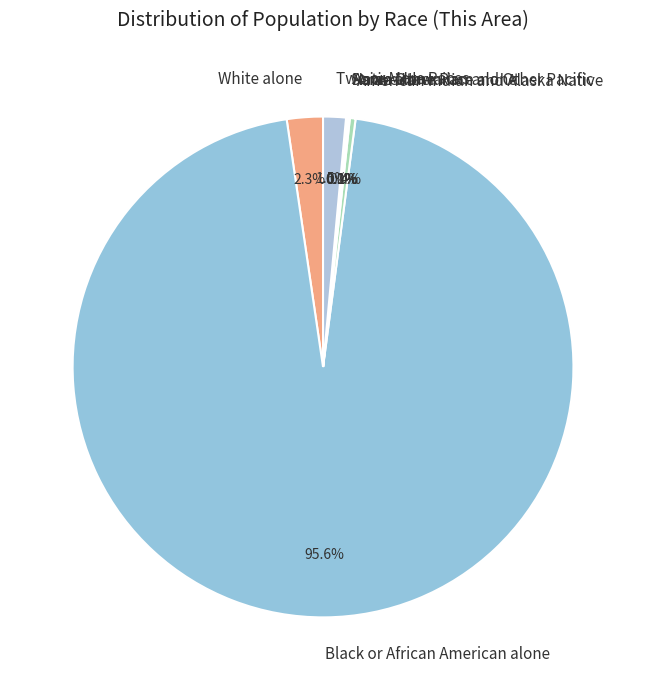

True or false: Asian alone accounts for 1% of the total.

False